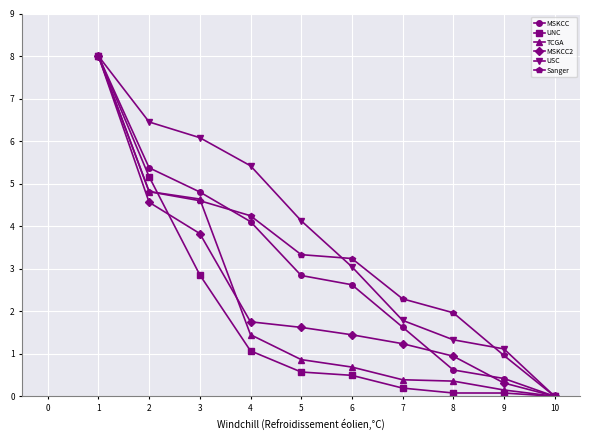

How many lines are shown in the chart?

6